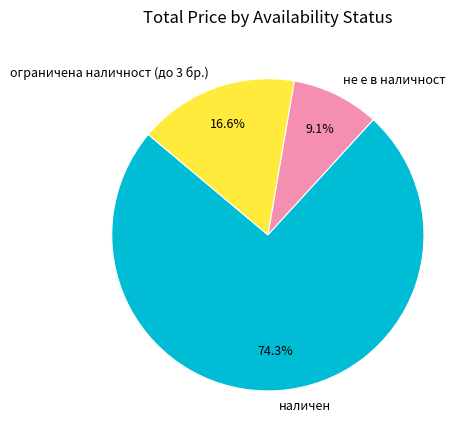

How many slices are in this pie chart?

3